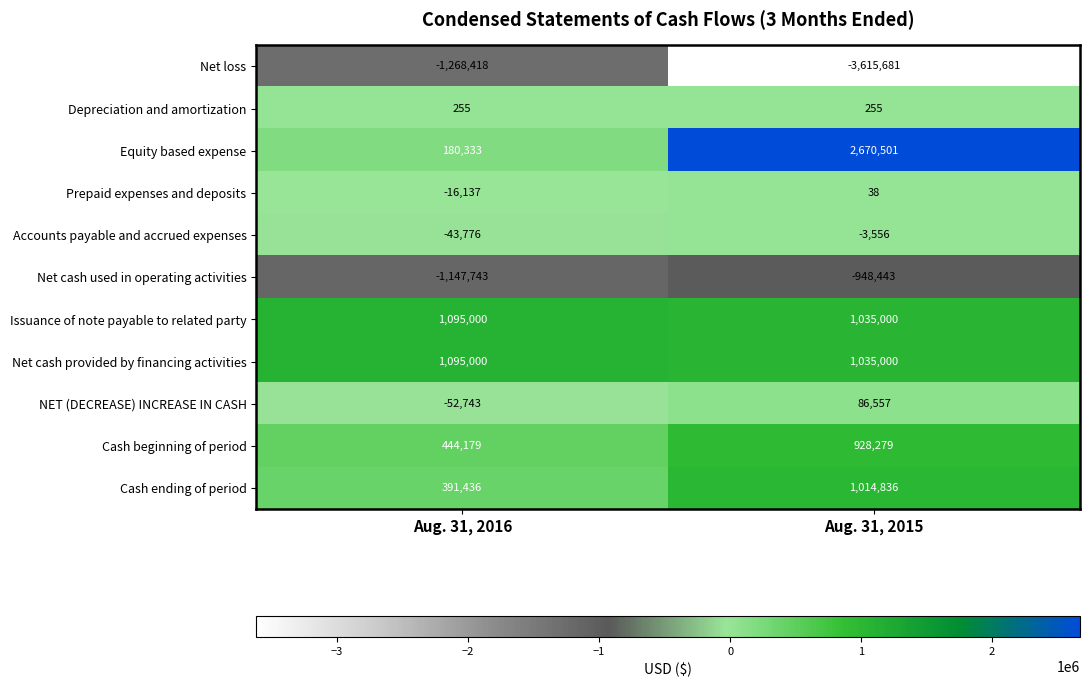

At which label does Equity based expense reach its minimum?

Aug. 31, 2016